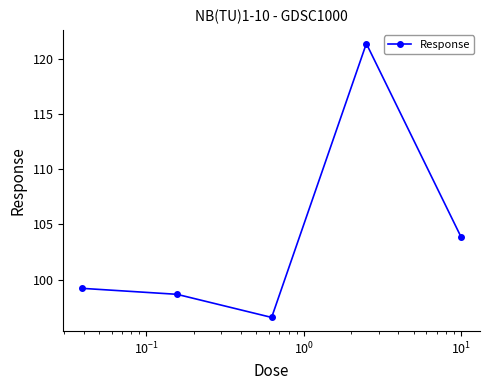

Count the number of categories in the chart.

5